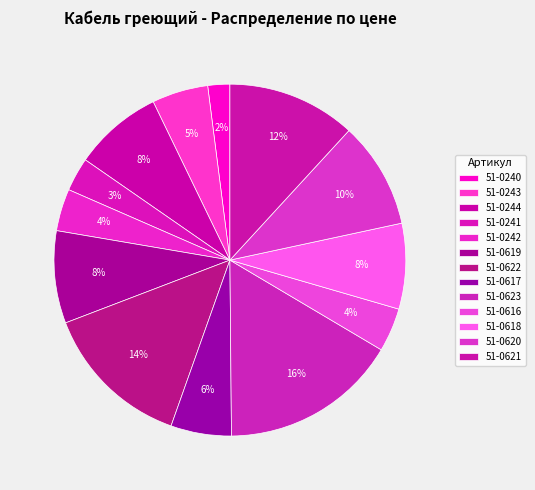

Is it true that 51-0244 is 20% of the pie?

False